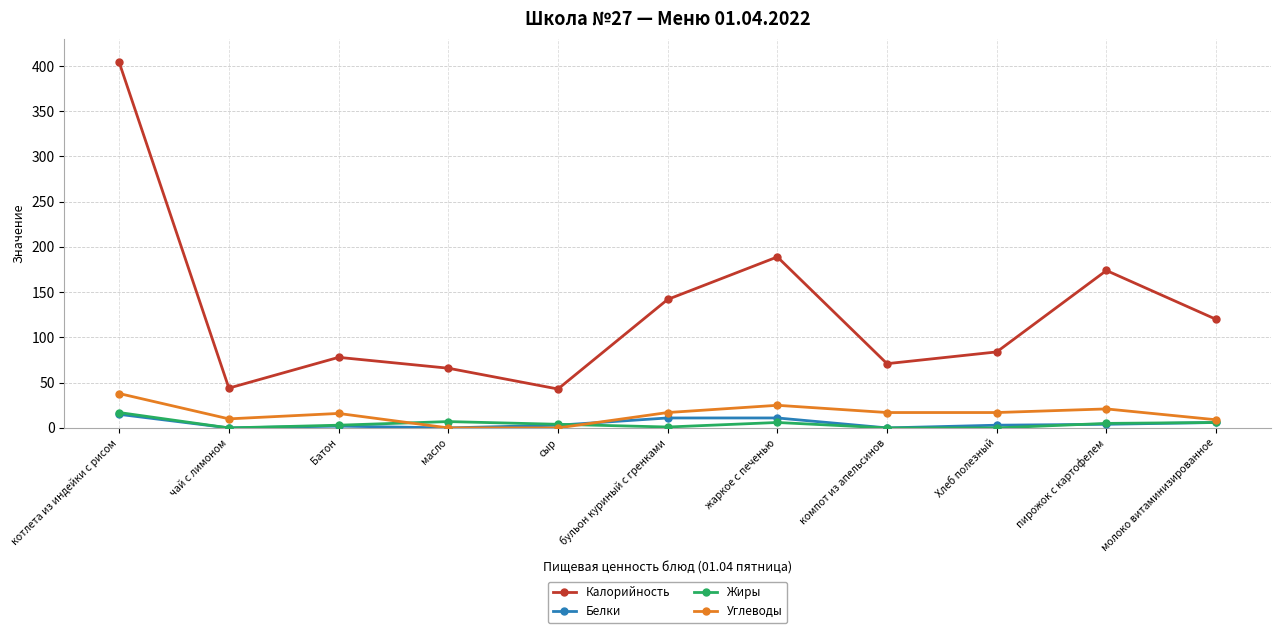

The value of Белки at жаркое с печенью is 11. True or false?

True